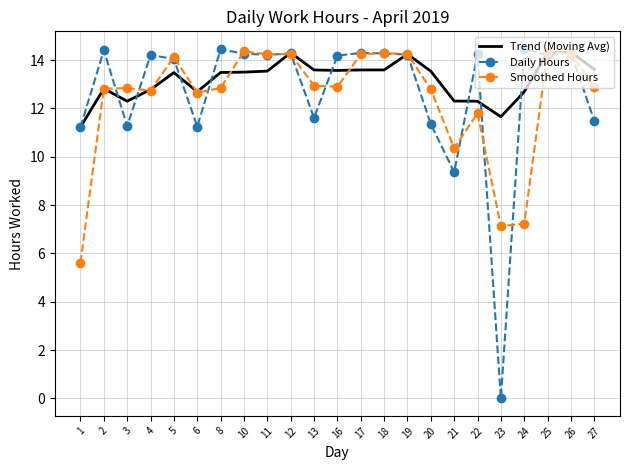

List the series in order of their overall mean, lowest first.

Smoothed Hours, Daily Hours, Trend (Moving Avg)